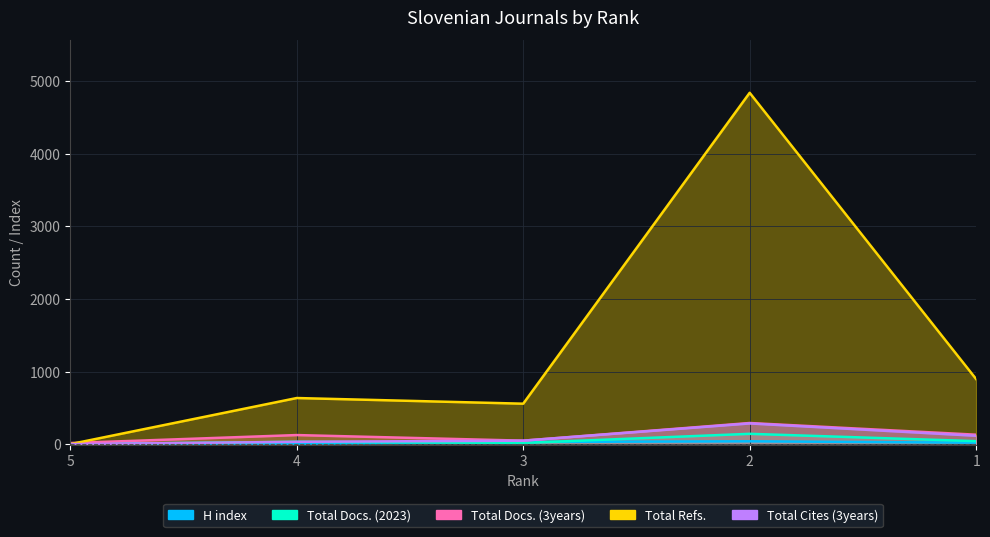

The Total Docs. (3years) series shows 291 at 2. True or false?

True